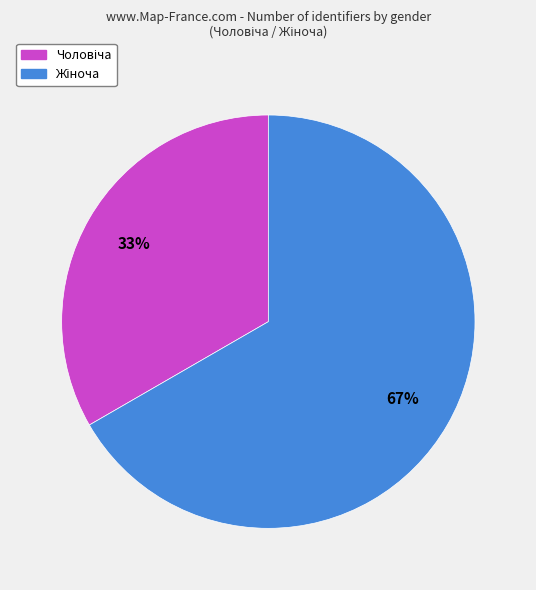

Does any single category account for the majority?

Yes